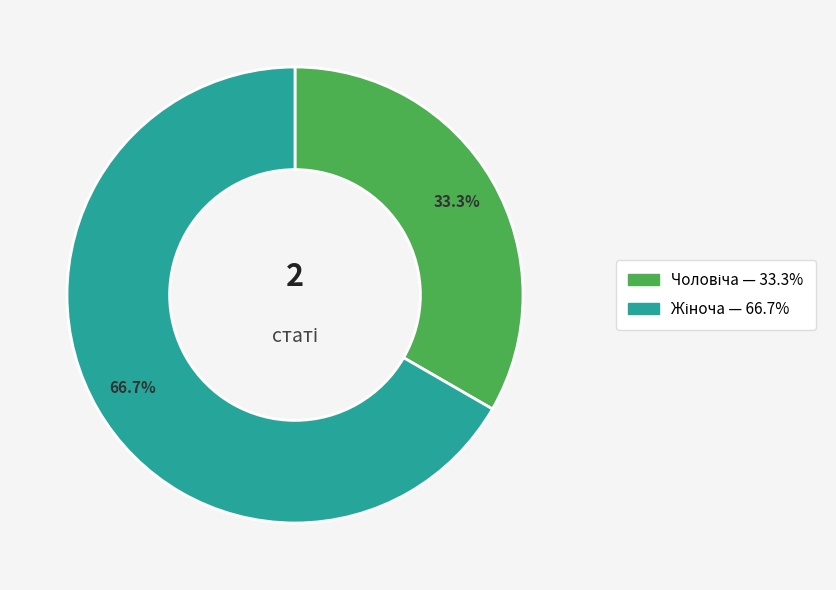

Does any single category account for the majority?

Yes